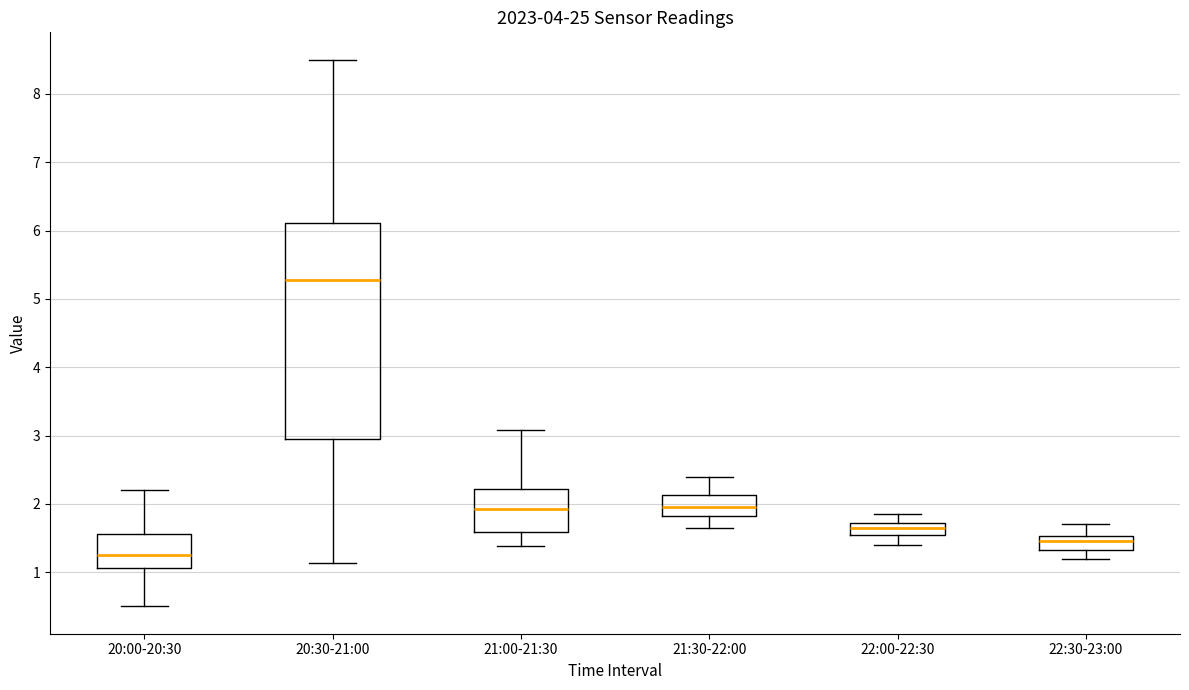

Reading left to right, read every box against the y-axis: the position of its median line, the range the box covers, and the ends of its whiskers. The values are not printed on the chart, so give them approximately, as read against the axis.

20:00-20:30: median 1.3, box 1.1 to 1.6, whiskers 0.5 to 2.2
20:30-21:00: median 5.3, box 3.0 to 6.1, whiskers 1.1 to 8.5
21:00-21:30: median 1.9, box 1.6 to 2.2, whiskers 1.4 to 3.1
21:30-22:00: median 2.0, box 1.8 to 2.1, whiskers 1.7 to 2.4
22:00-22:30: median 1.7 (inside the box), box 1.6 to 1.7, whiskers 1.4 to 1.9
22:30-23:00: median 1.5 (inside the box), box 1.3 to 1.5, whiskers 1.2 to 1.7